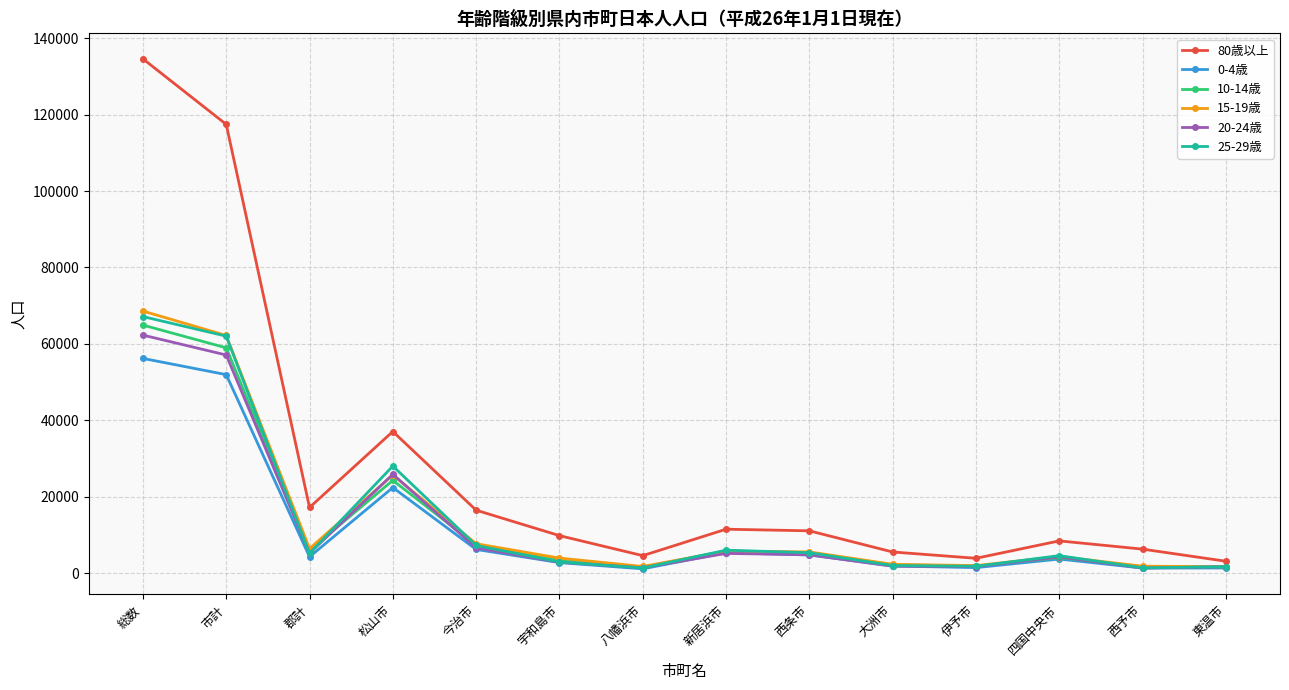

True or false: 15-19歳 and 80歳以上 intersect in this chart.

False